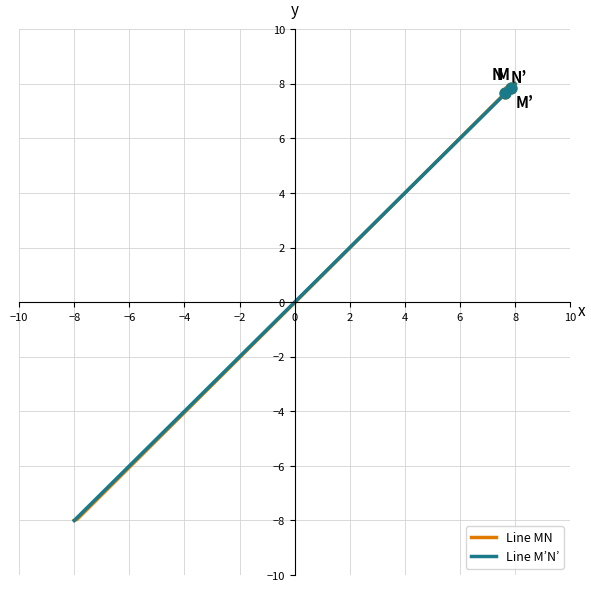

What are all the series names shown in the legend?

Line MN, Line M’N’